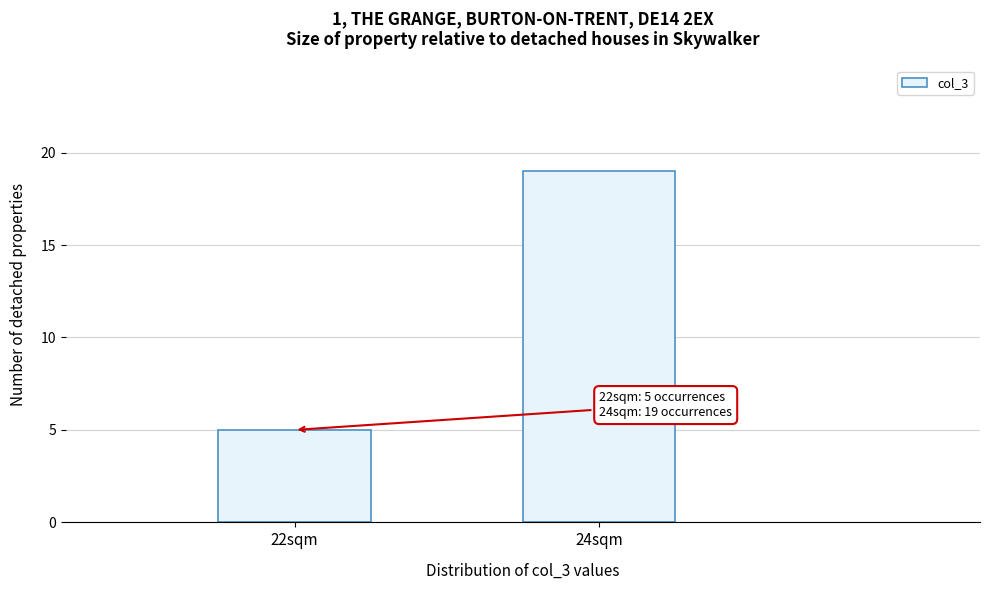

Reading right to left, extract all data points from this chart.

24sqm=19	22sqm=5